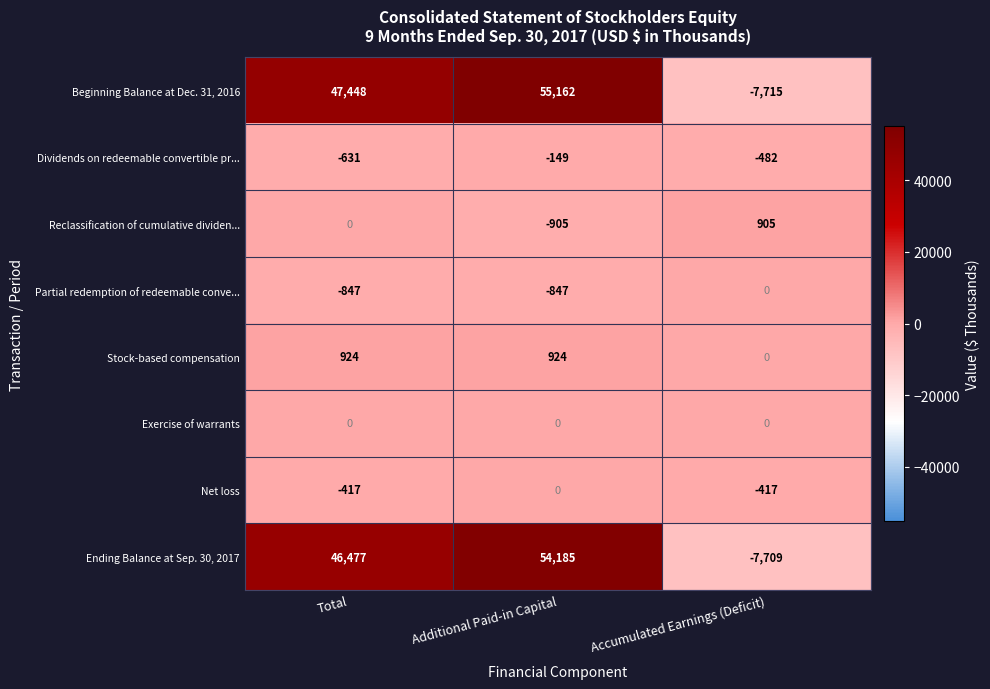

Is it true that Net loss equals -417 at Total?

True